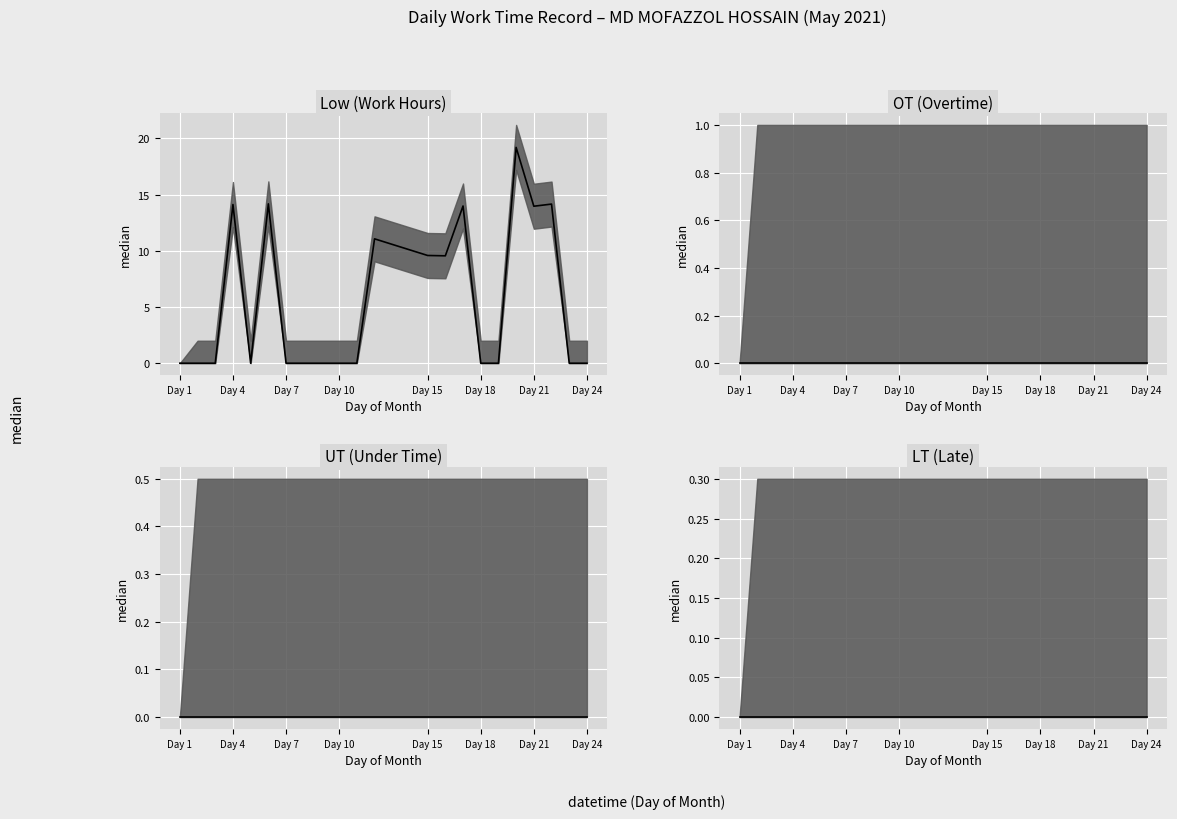

The value of LT (Late) median at Day 24 is 0.0. True or false?

True